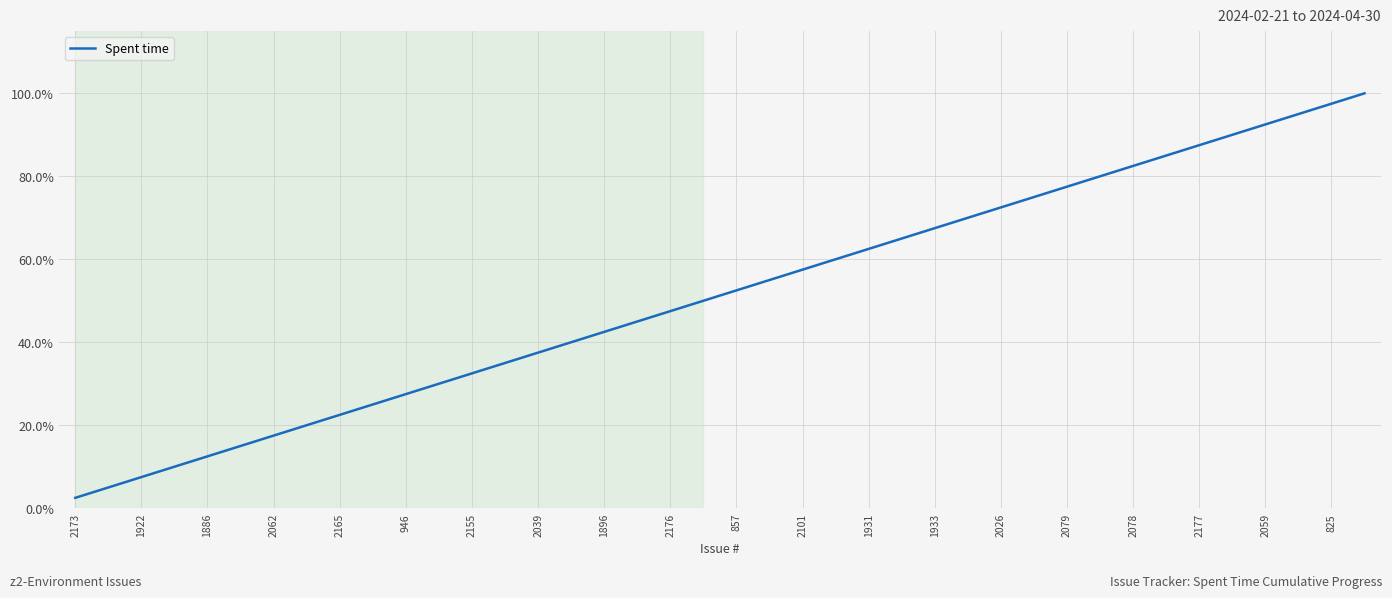

What is the smallest value displayed?

2.5